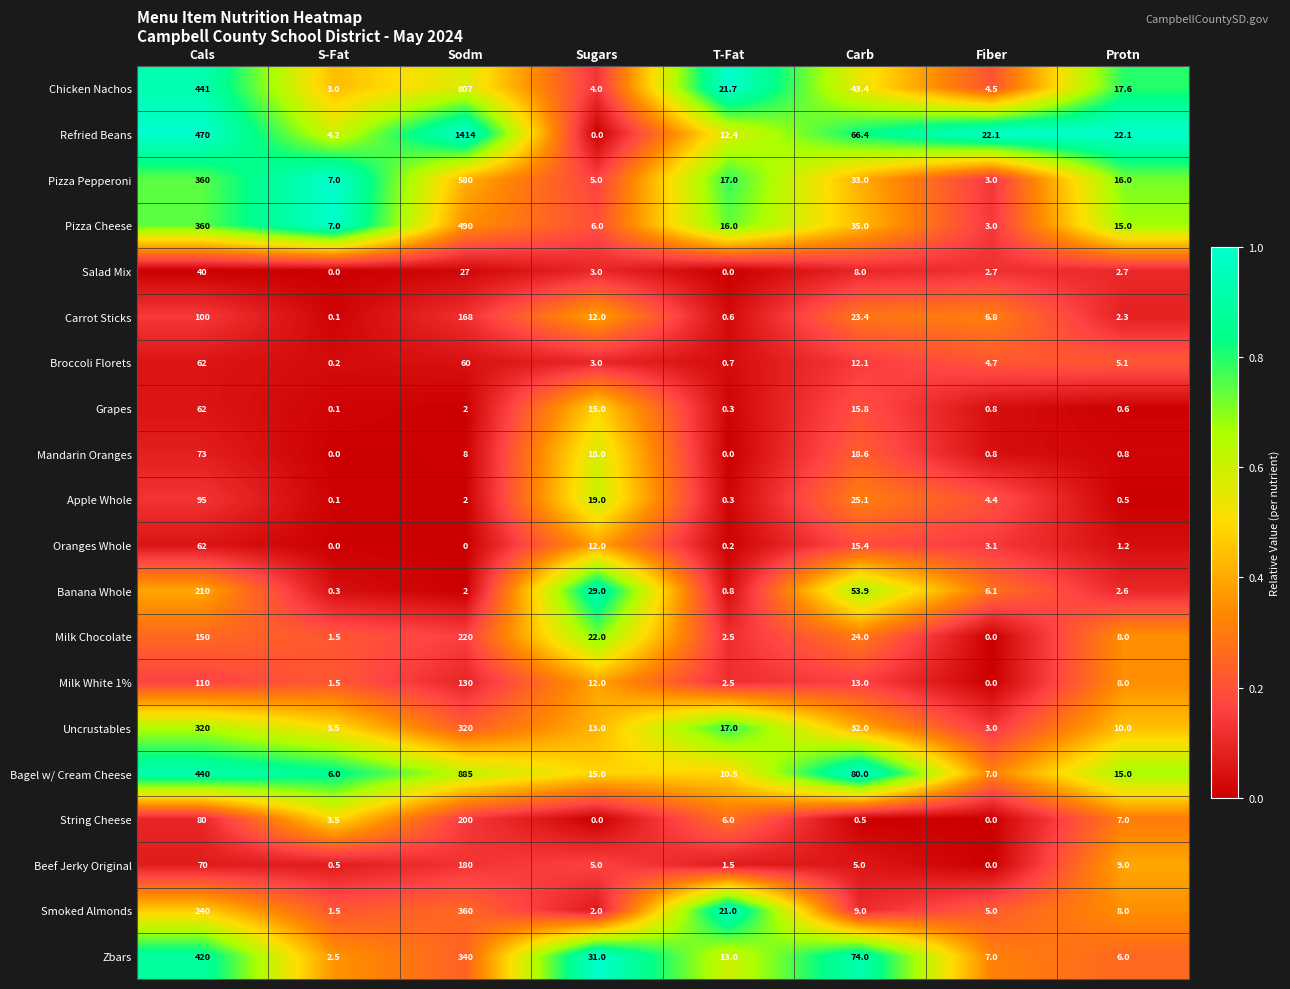

What is the spread (max minus min) of values at S-Fat?

7.0